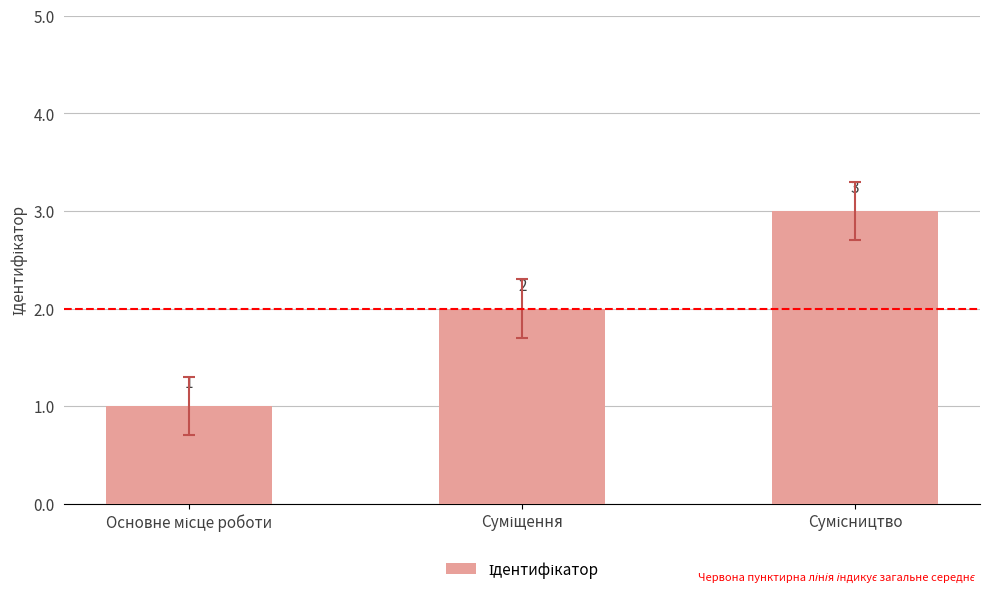

What is the value of the 2nd bar from the left?

2